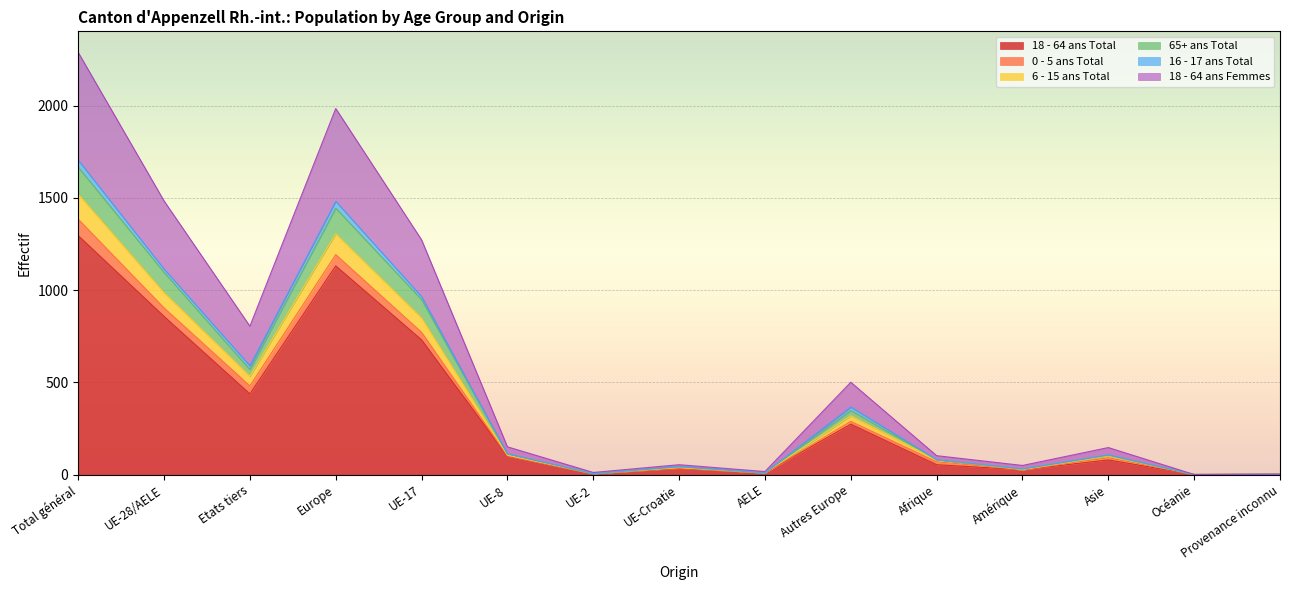

The value of 18 - 64 ans Total at Etats tiers is 438. True or false?

True